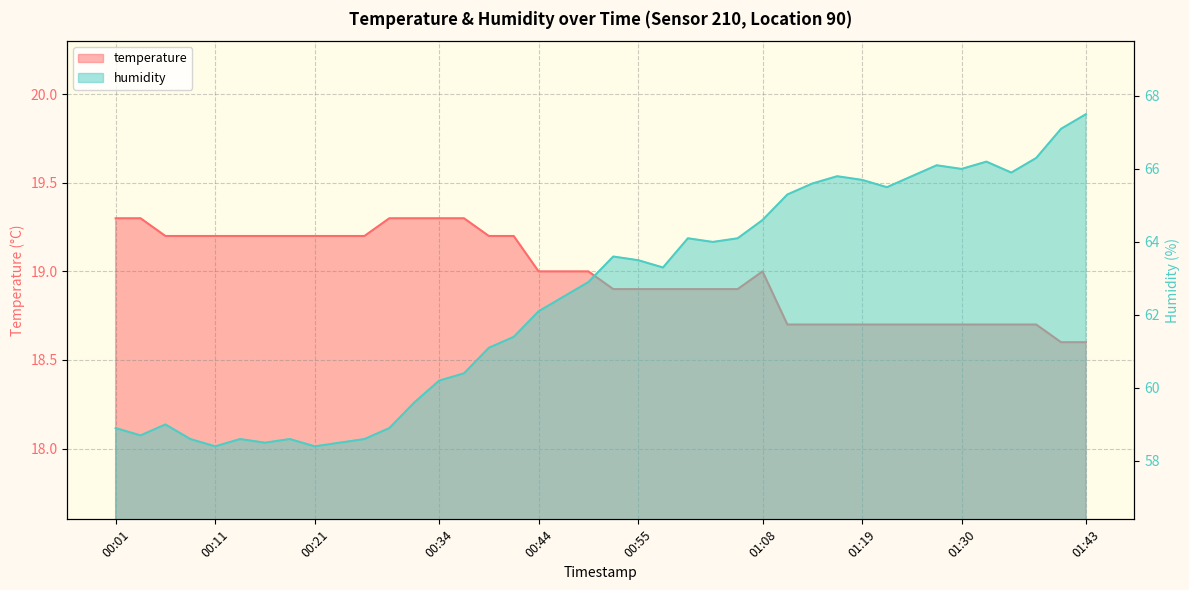

Rank the series by their maximum value, from highest to lowest.

humidity, temperature